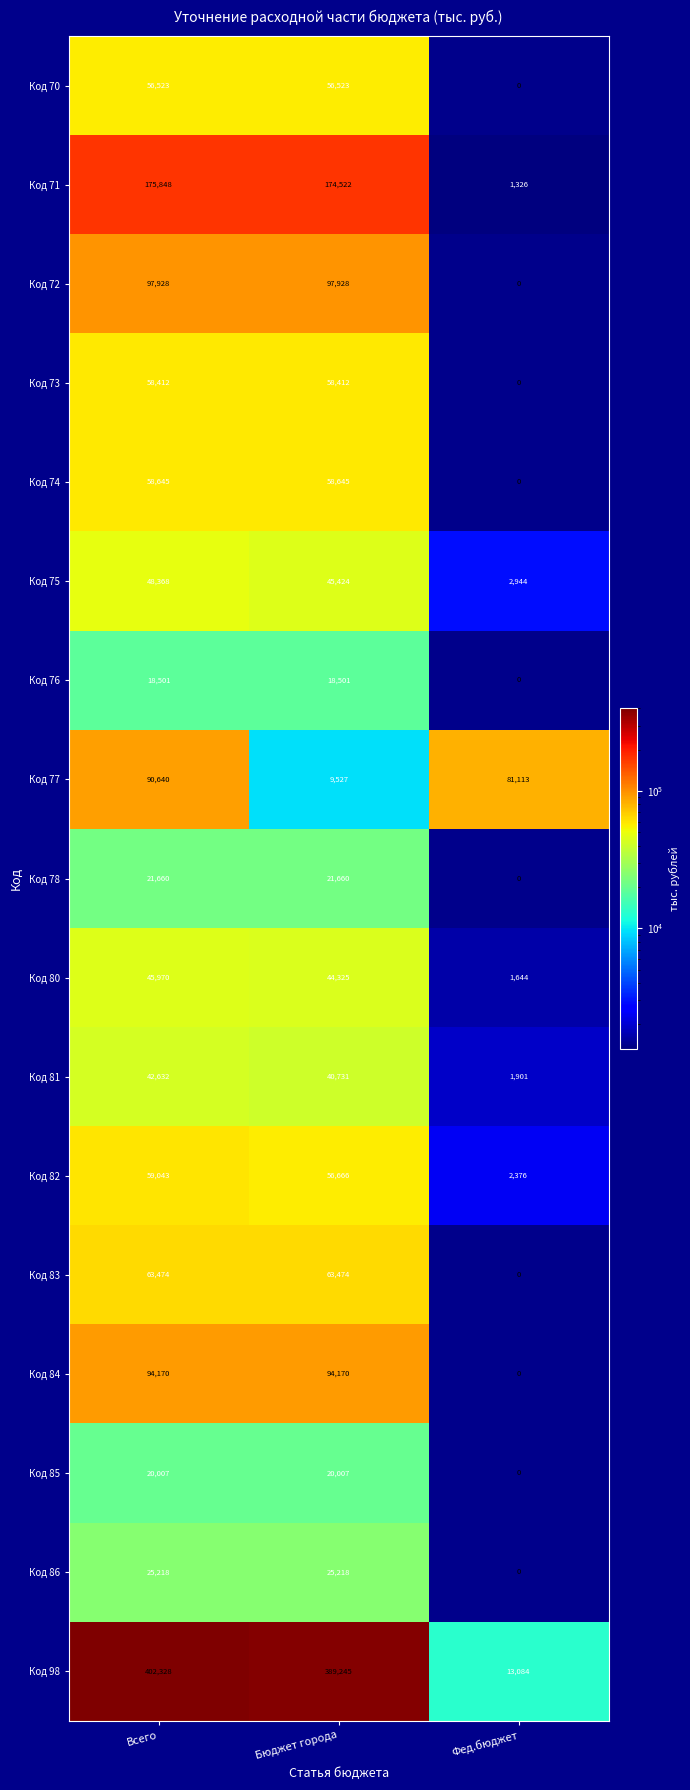

How many series are shown in this chart?

17